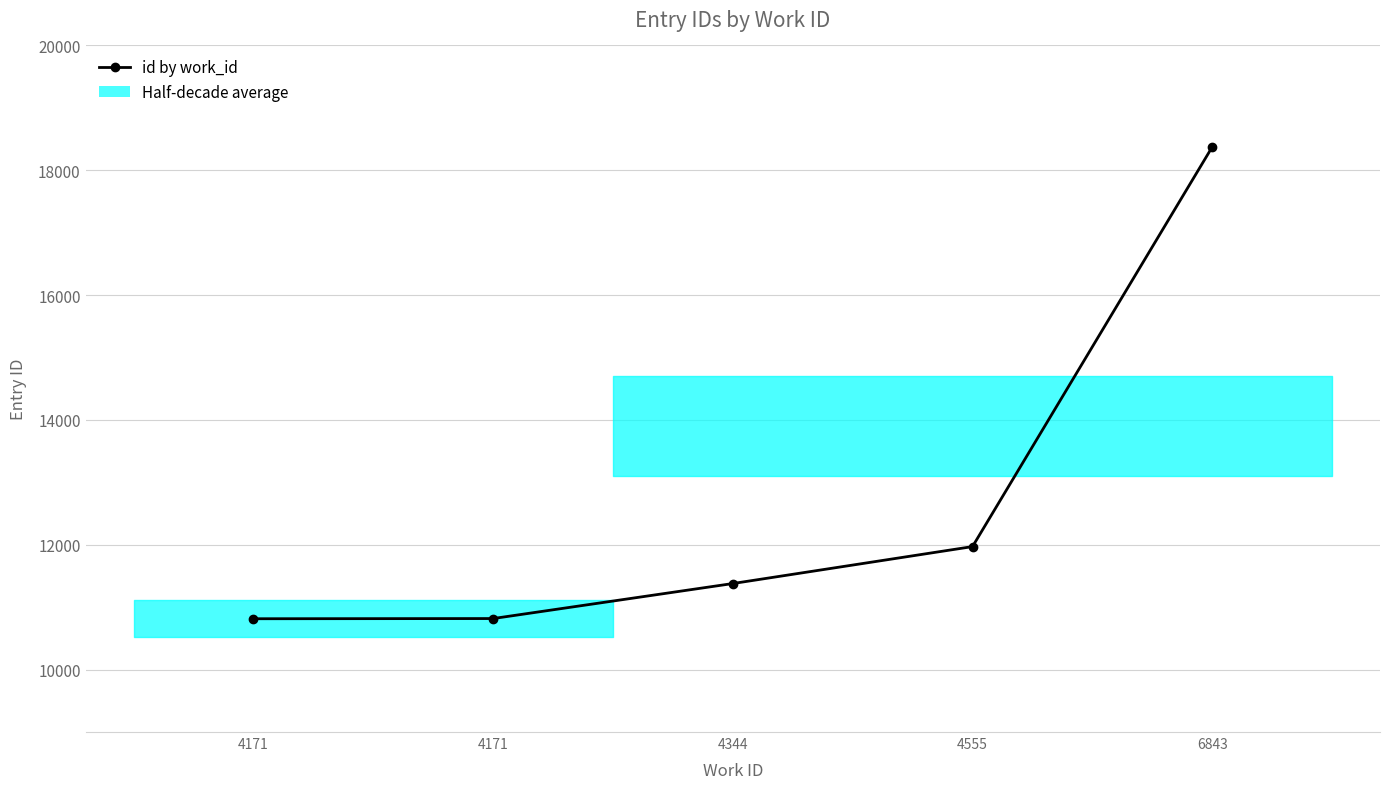

What is the smallest value displayed?

10815